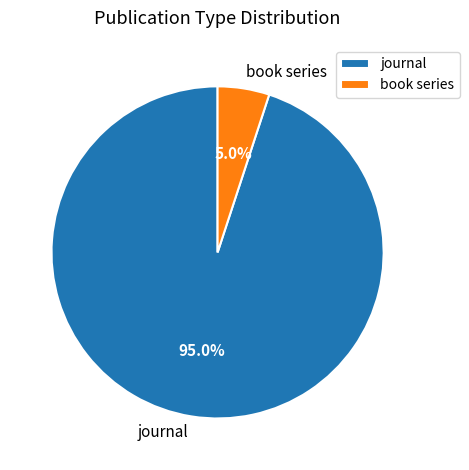

To the nearest percent, what is the difference between the largest and smallest slice percentages?

90%